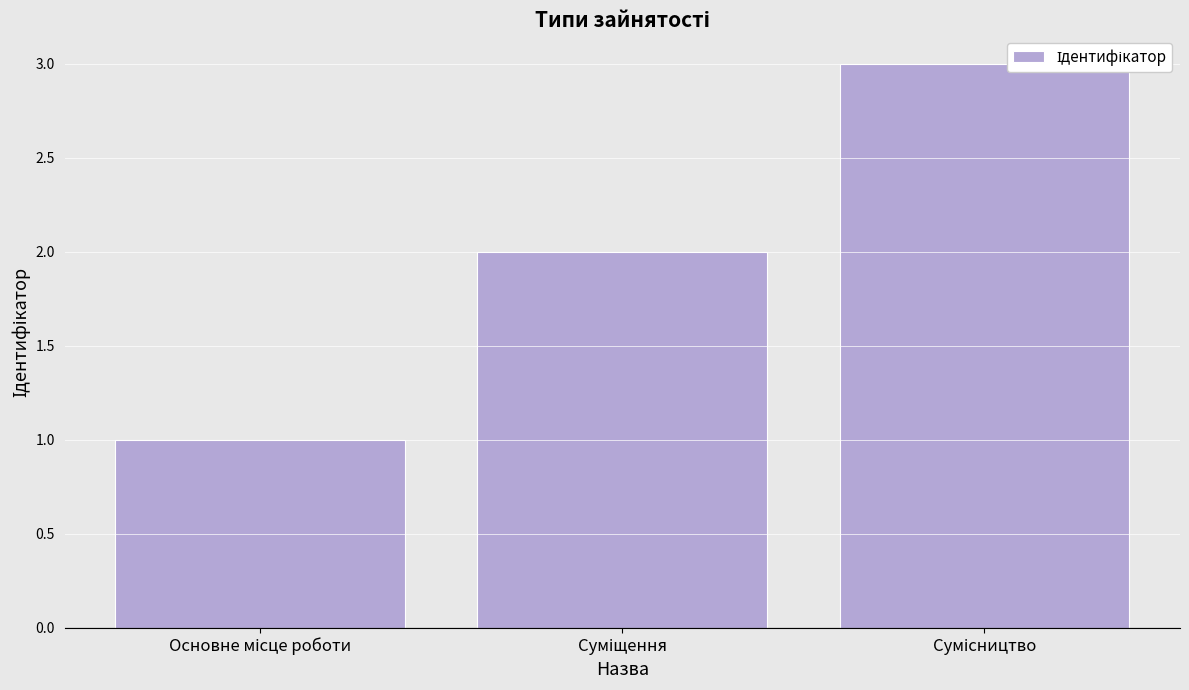

What is the sum of all values?

6